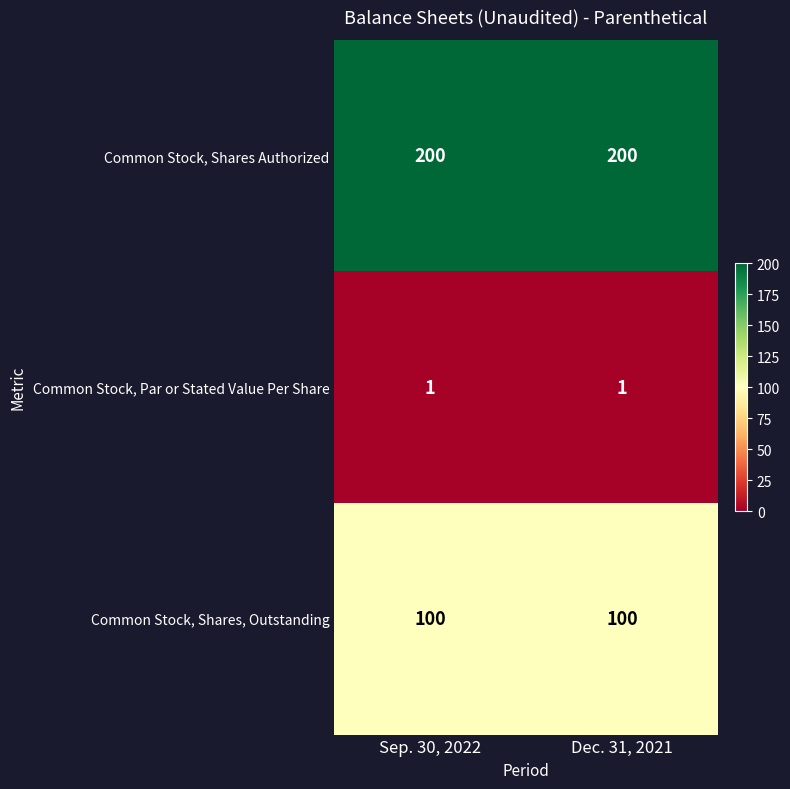

What is the spread (max minus min) of values at Dec. 31, 2021?

199